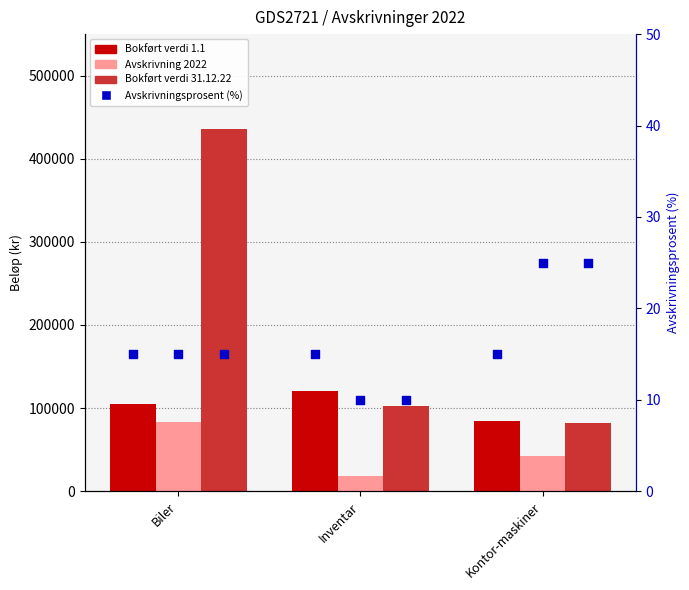

At which category is the sum across all series the highest?

Biler